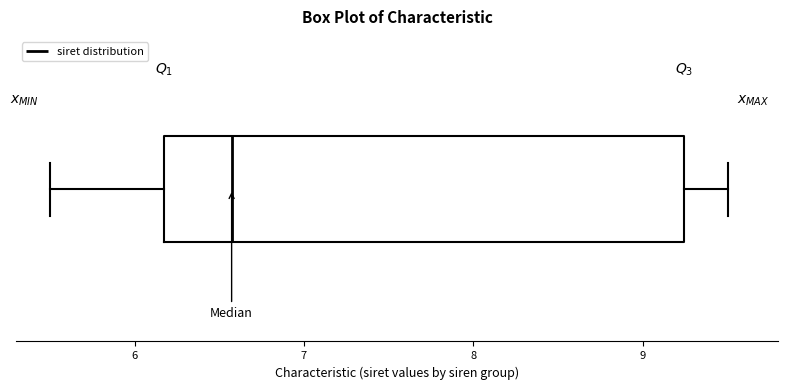

Where does the right whisker of the box end on the x-axis? The values are not printed on the chart, so give them approximately, as read against the axis.

9.5